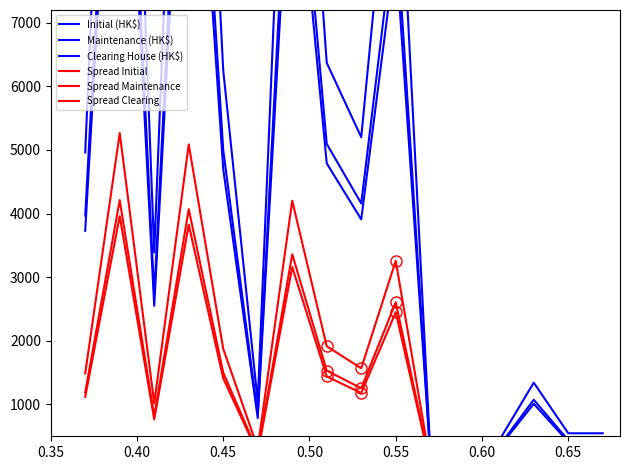

Does the chart have visible grid lines?

No